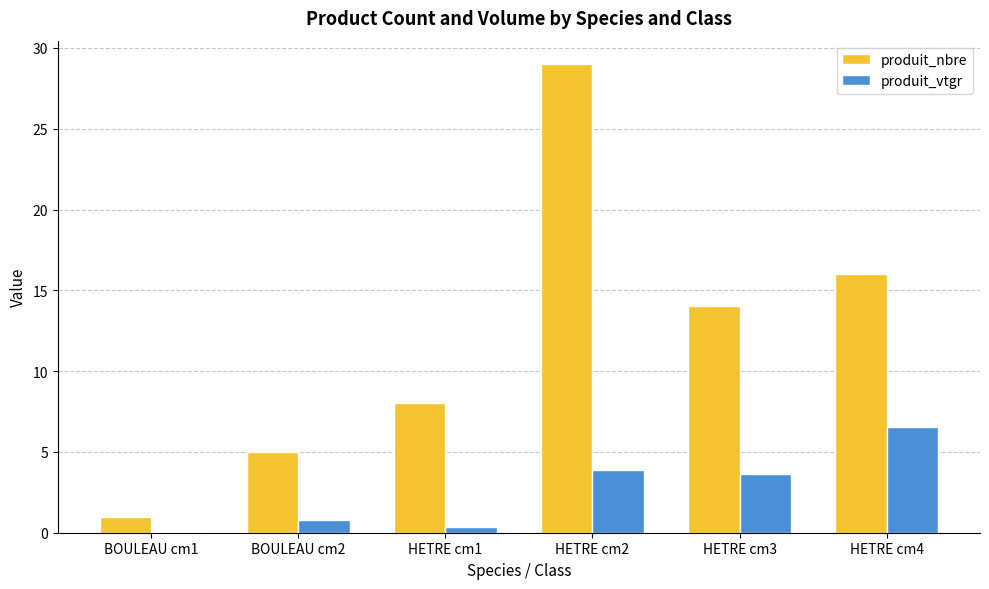

What is the sum of the produit_nbre values at BOULEAU cm1 and HETRE cm2?

30.0